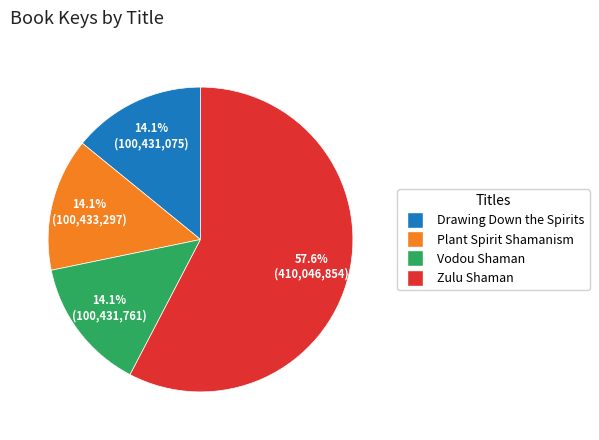

What percentage is the Drawing Down the Spirits slice, to the nearest percent?

14%